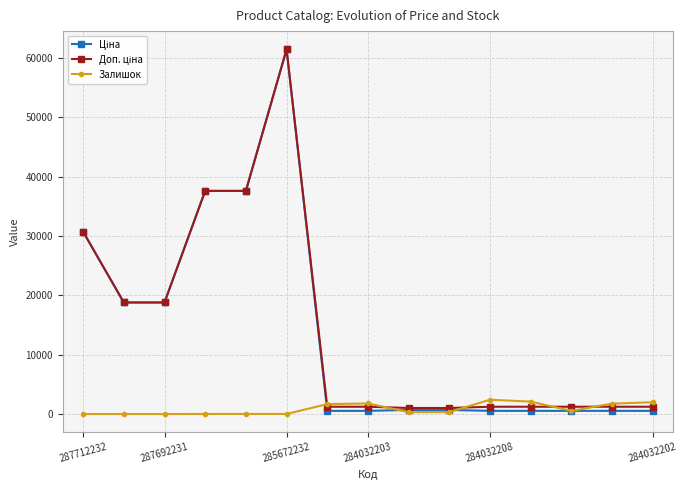

True or false: Залишок has more than 2 points higher than both neighbors.

True